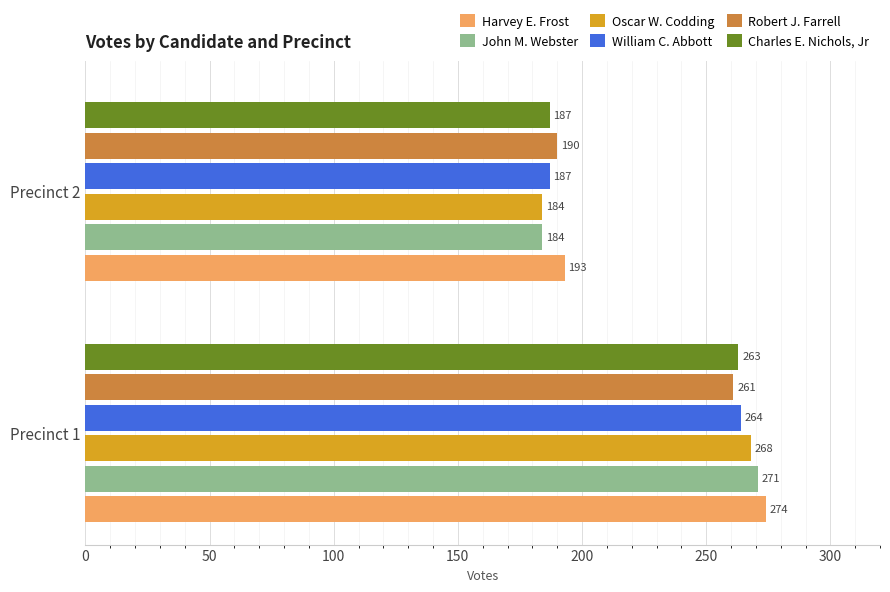

What is the difference between the maximum and minimum values in the Charles E. Nichols, Jr series?

76